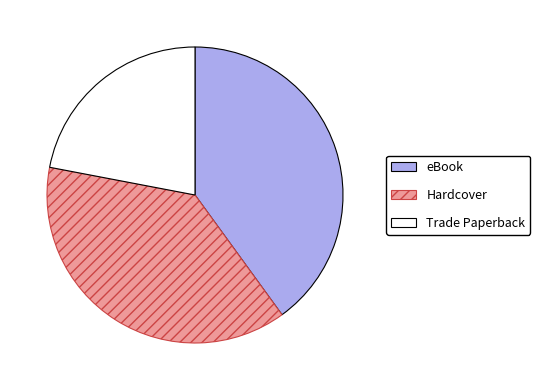

What is the ratio of the value at eBook to the value at Trade Paperback?

1.8